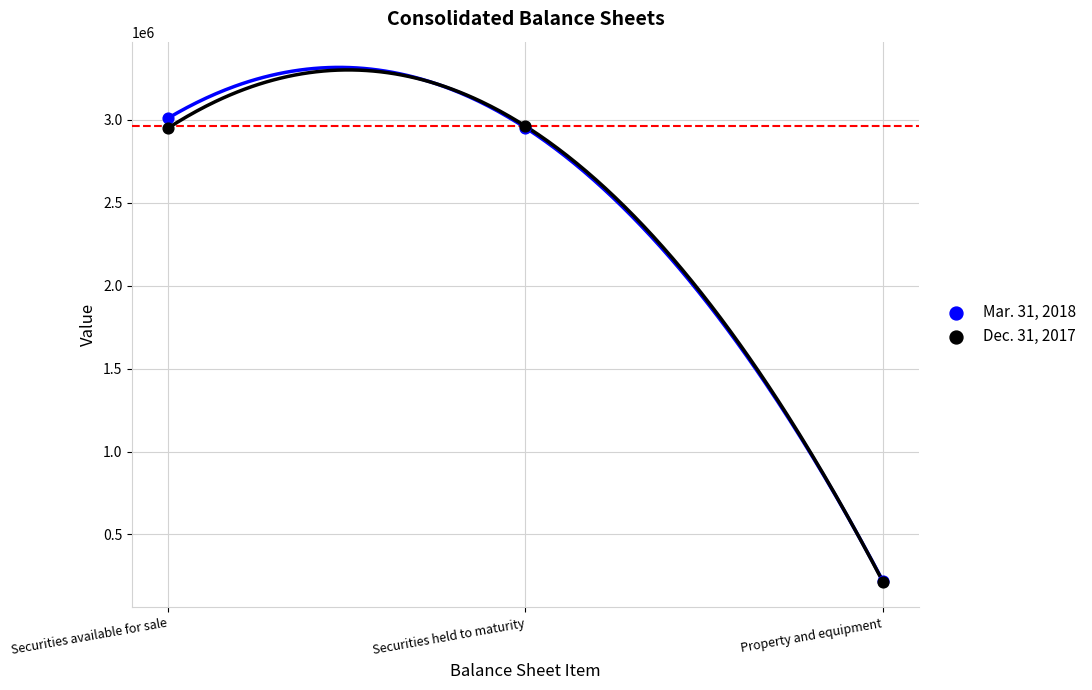

What are all the series names shown in the legend?

Mar. 31, 2018, Dec. 31, 2017